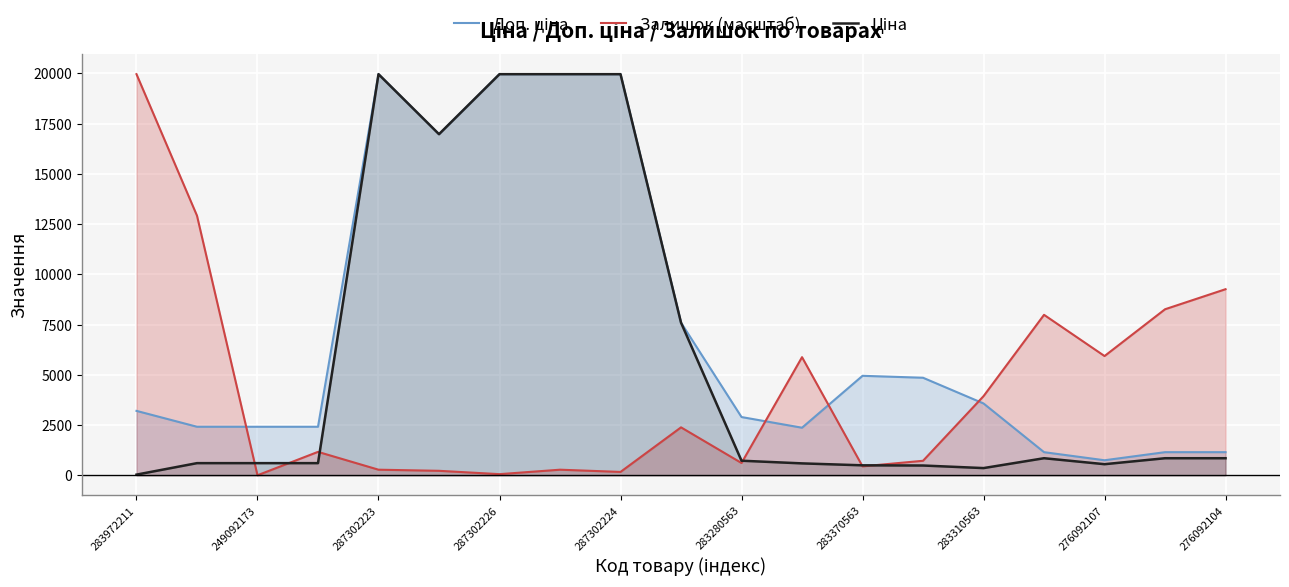

The value of Залишок (масштаб) at 283280563 is 610.0. True or false?

True